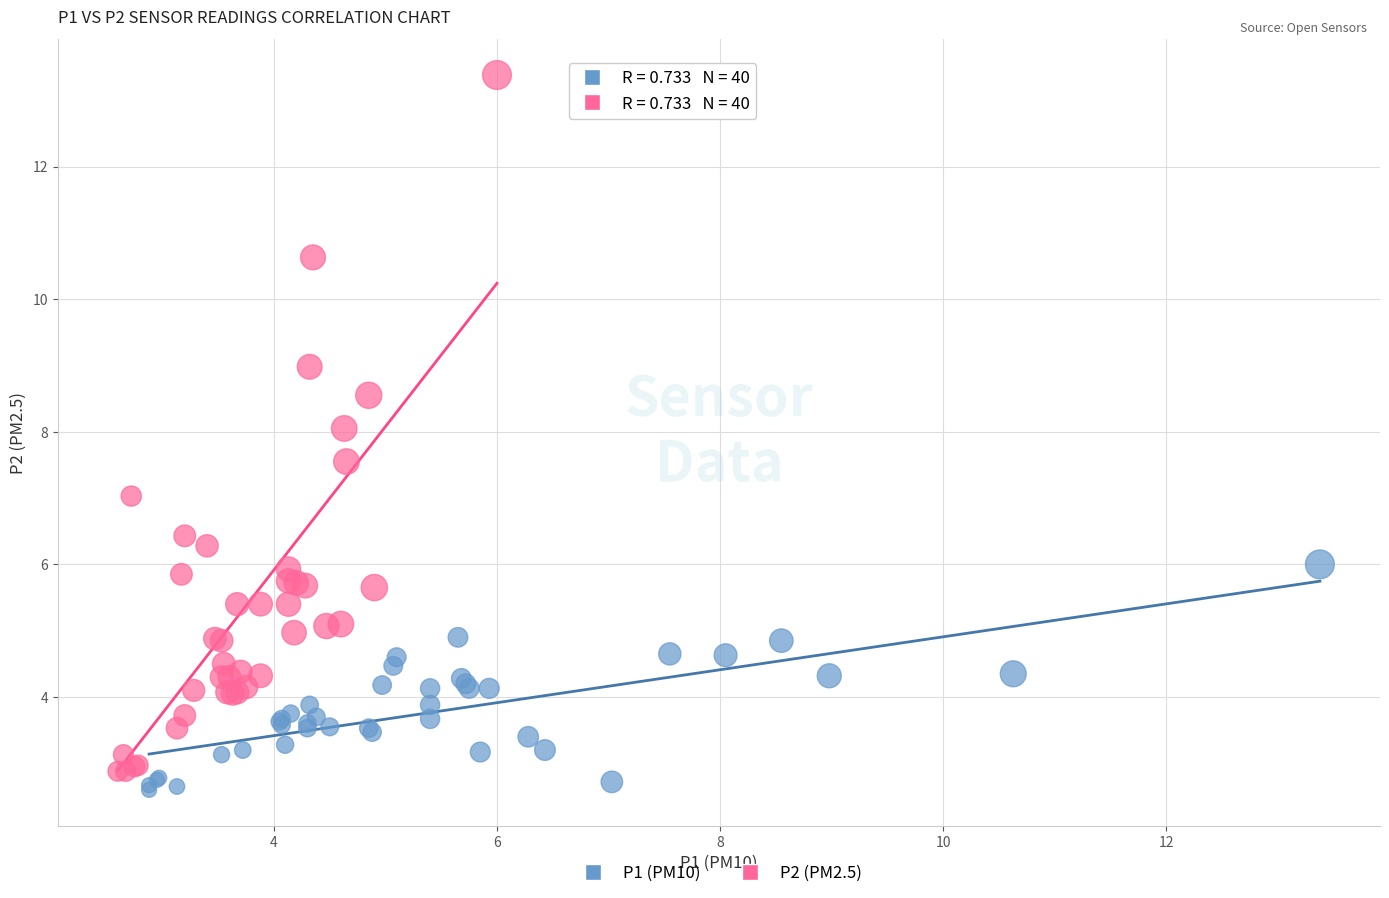

Which series contains the highest Y value?

P2 (PM2.5)